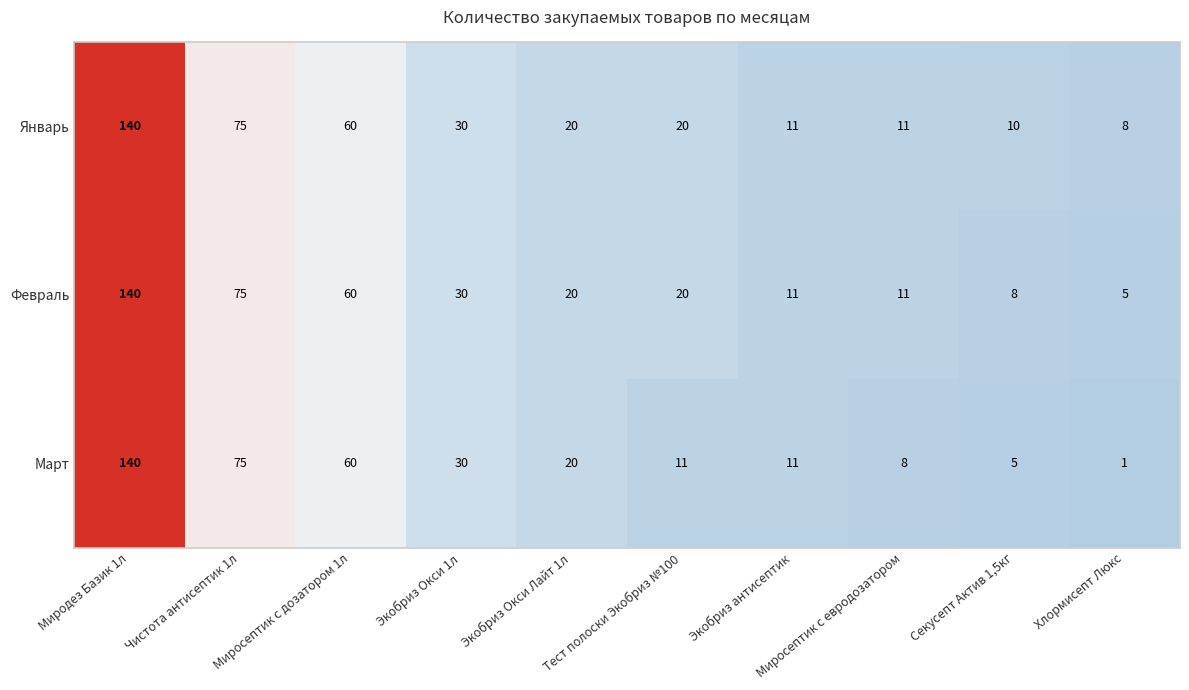

At which label does Февраль first exceed 20?

Миродез Базик 1л